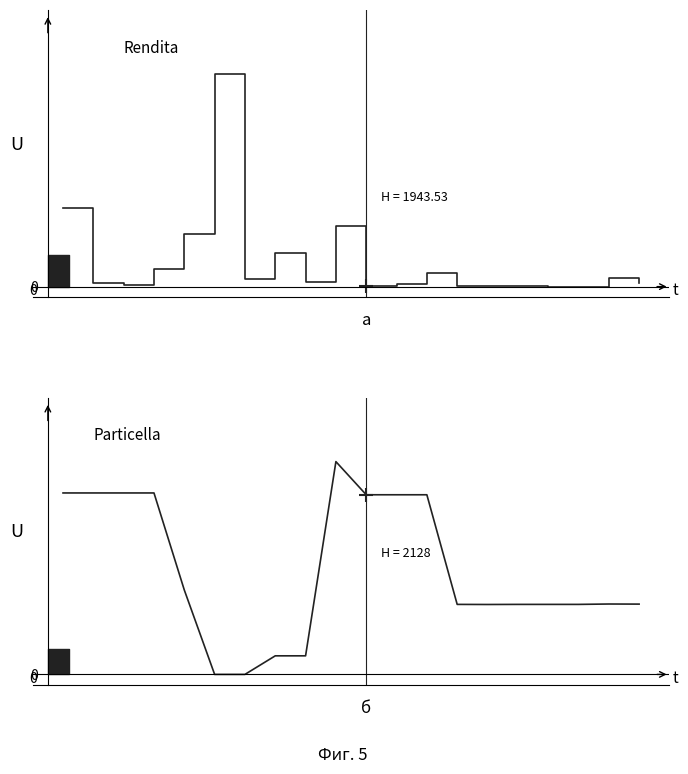

List the labels in order of Rendita value, smallest first.

16, 17, 15, 13, 14, 10, 2, 11, 19, 1, 8, 6, 18, 12, 3, 7, 4, 9, 0, 5